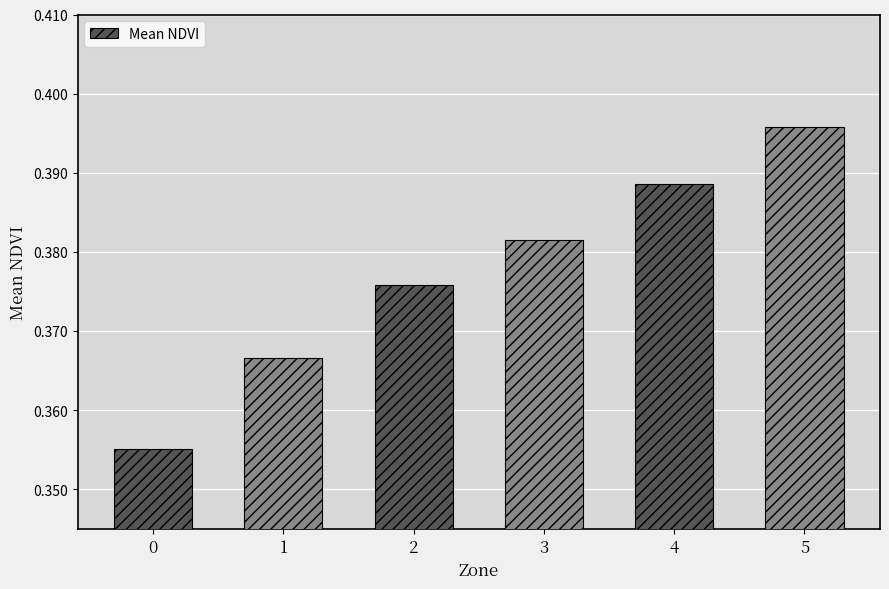

Between 2 and 5, which is larger?

5